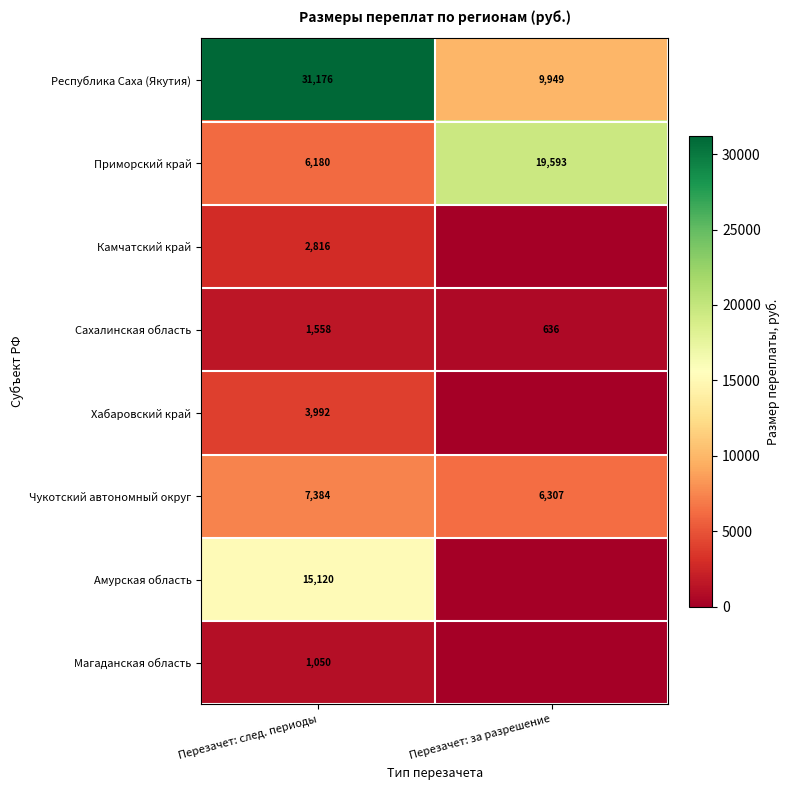

At how many categories does at least one series exceed 30789?

1